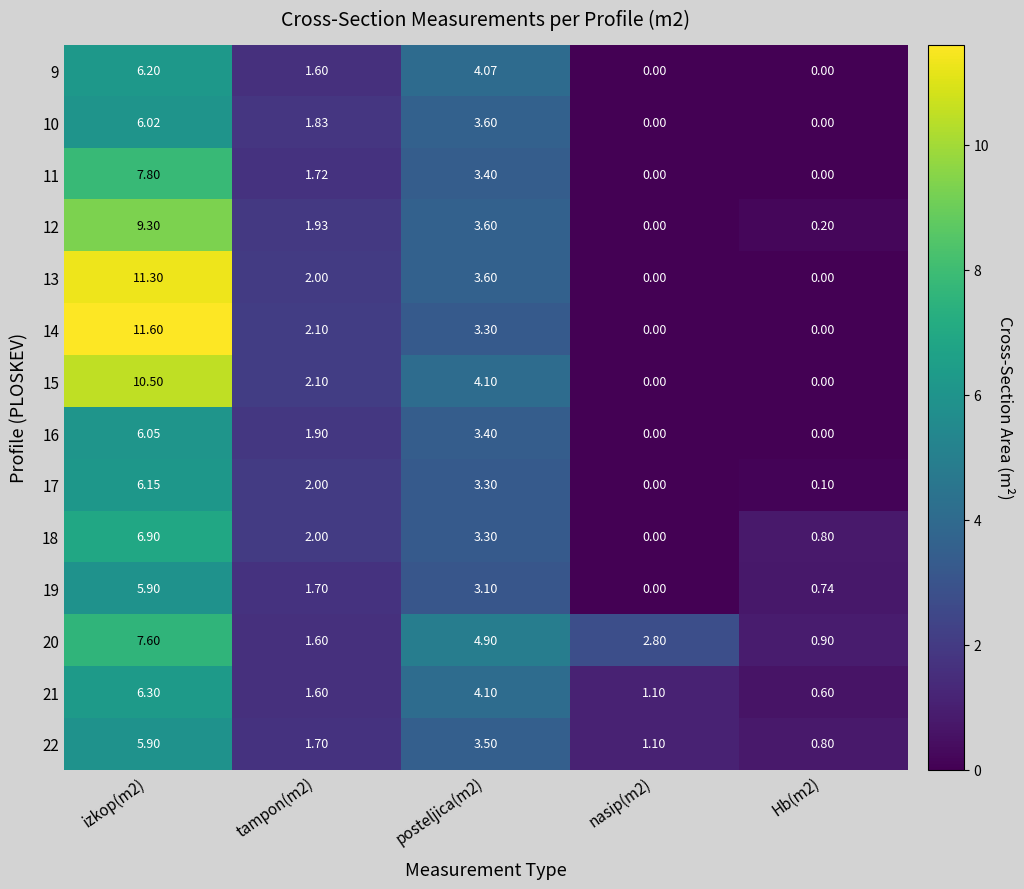

Is the value of 13 at izkop(m2) greater than the value of 14 at nasip(m2)?

Yes